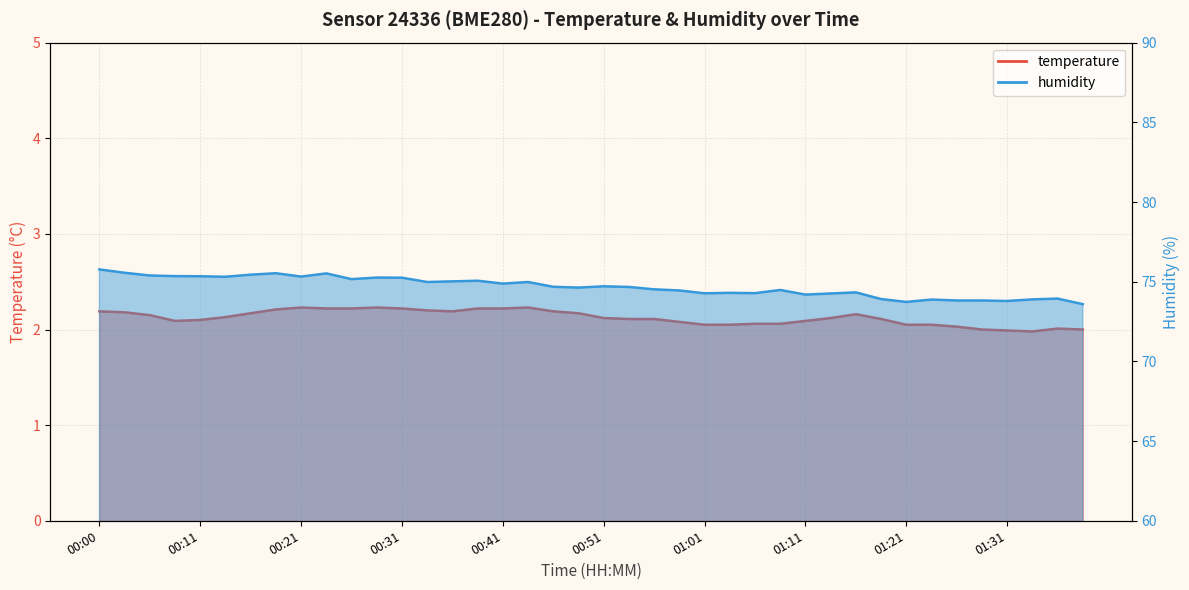

At which category is the sum across all series the highest?

00:00